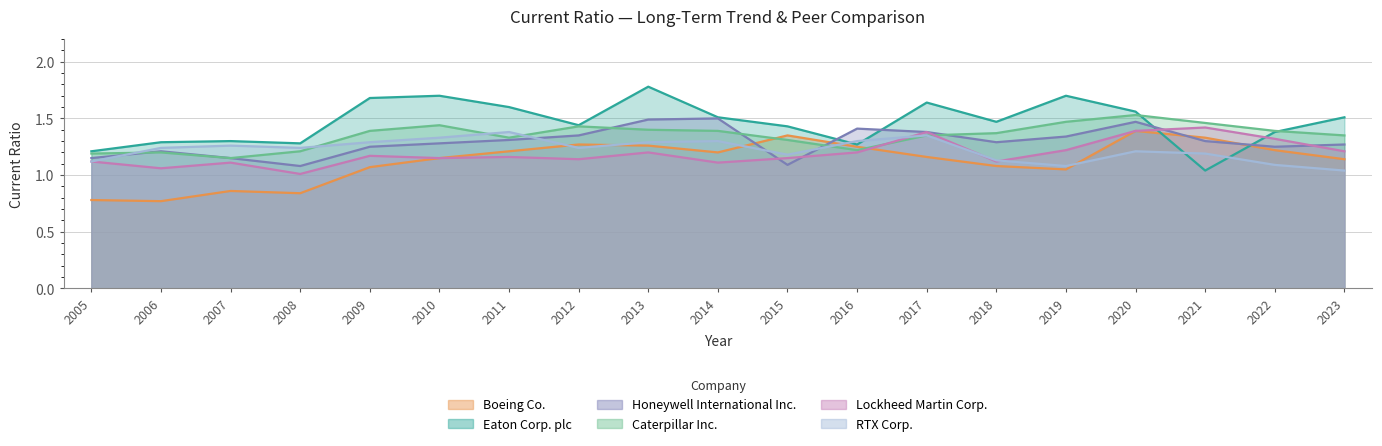

At which category does Caterpillar Inc. reach its first local valley?

2007